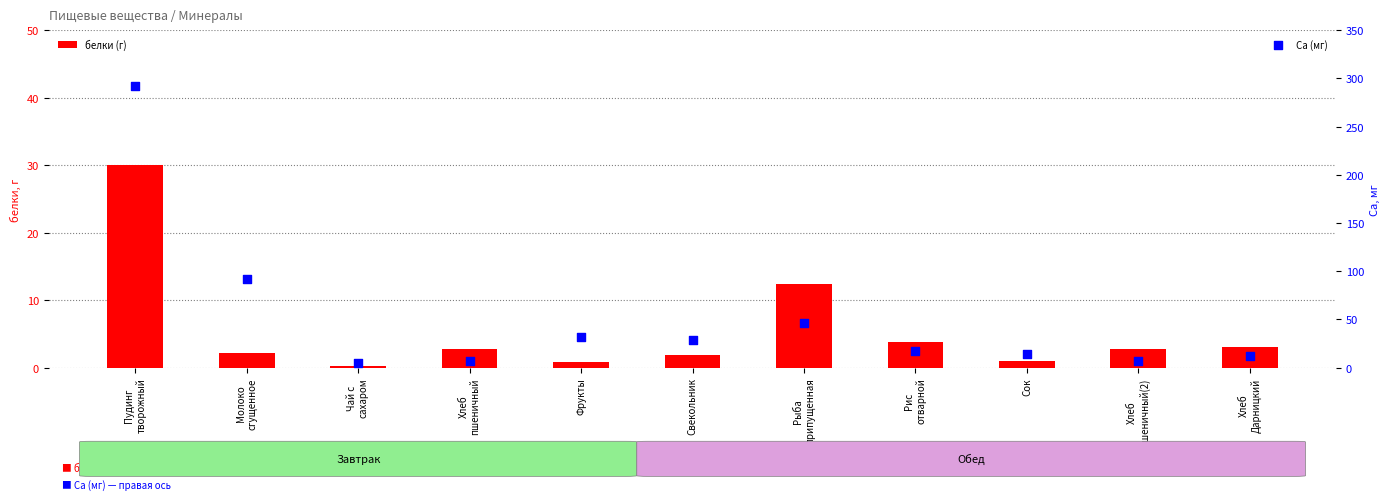

At which category is the sum across all series the highest?

Пудинг
творожный